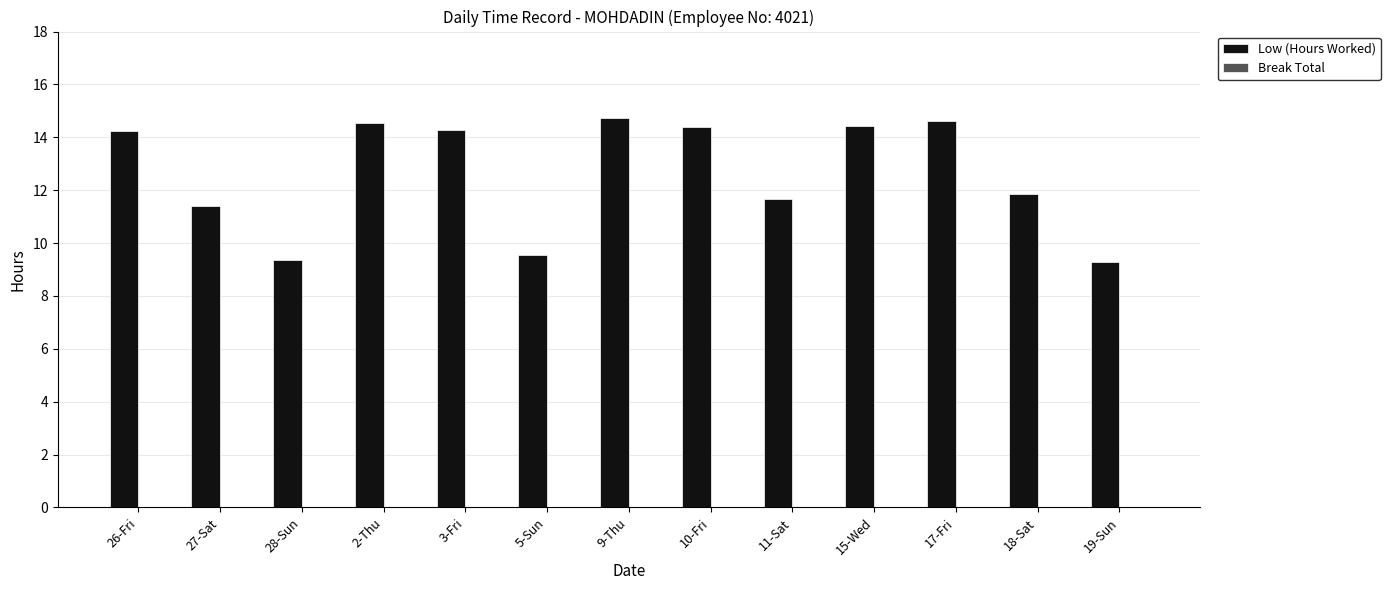

What position from the left is 27-Sat?

2